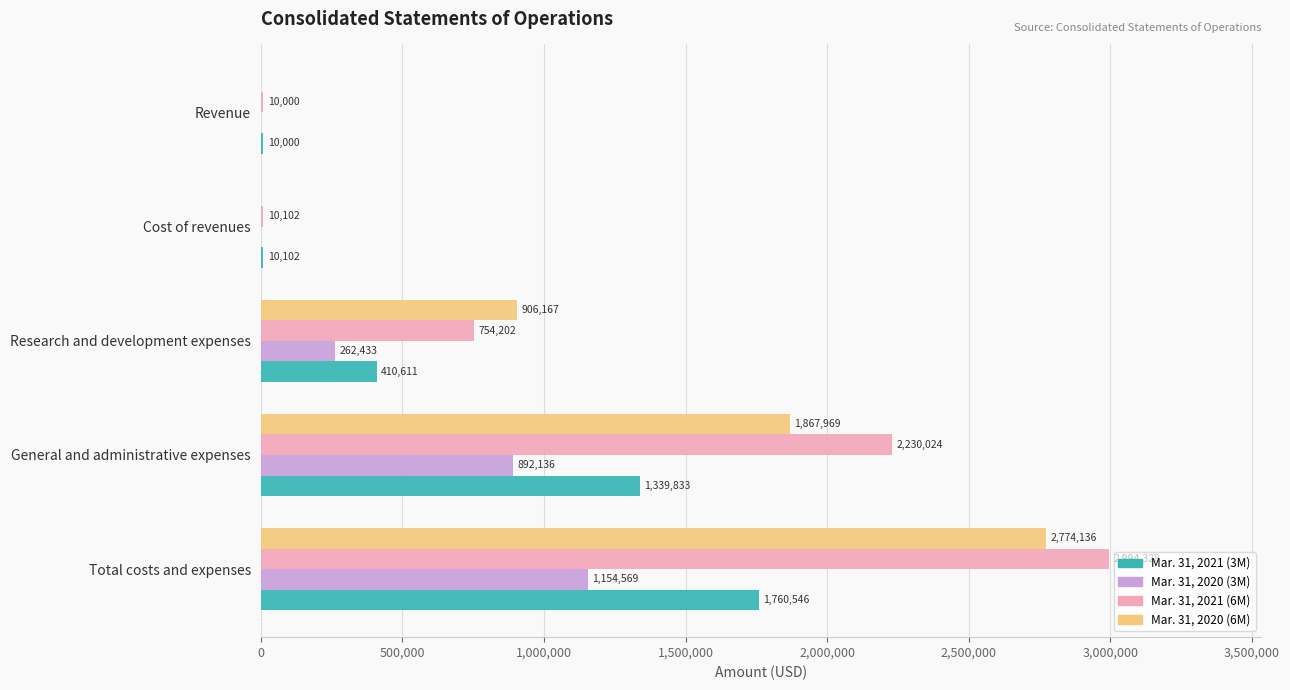

The value of Mar. 31, 2021 (3M) at General and administrative expenses is 1339833. True or false?

True